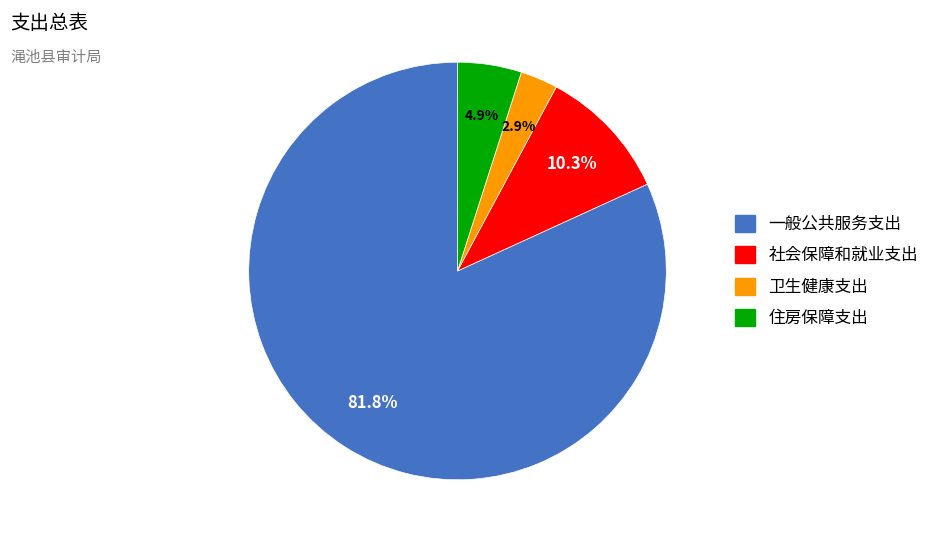

What percentage is the 住房保障支出 slice, to the nearest percent?

5%